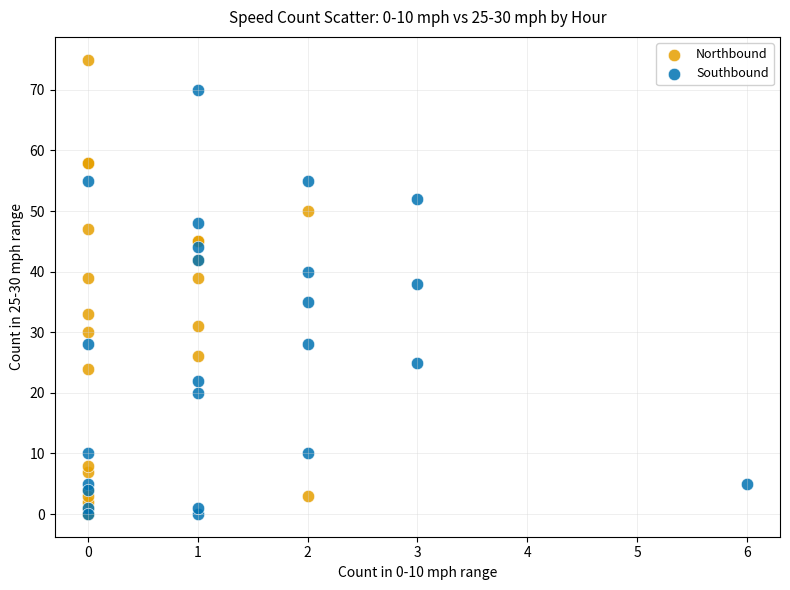

Which series contains the highest Y value?

Northbound